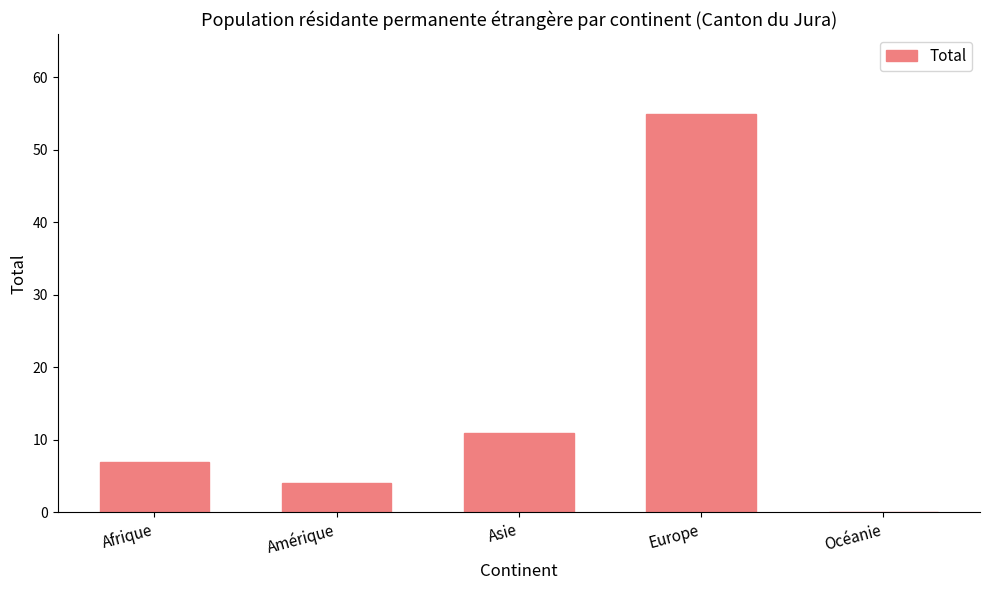

What is the greatest value displayed?

55